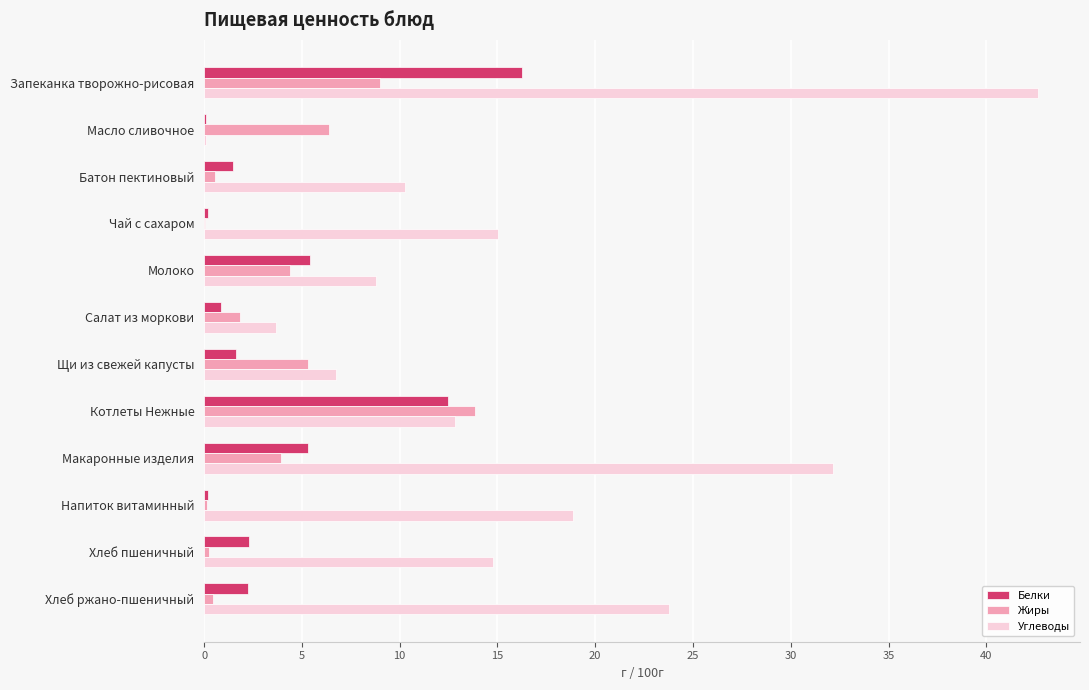

At which category is the sum across all series the highest?

Запеканка творожно-рисовая